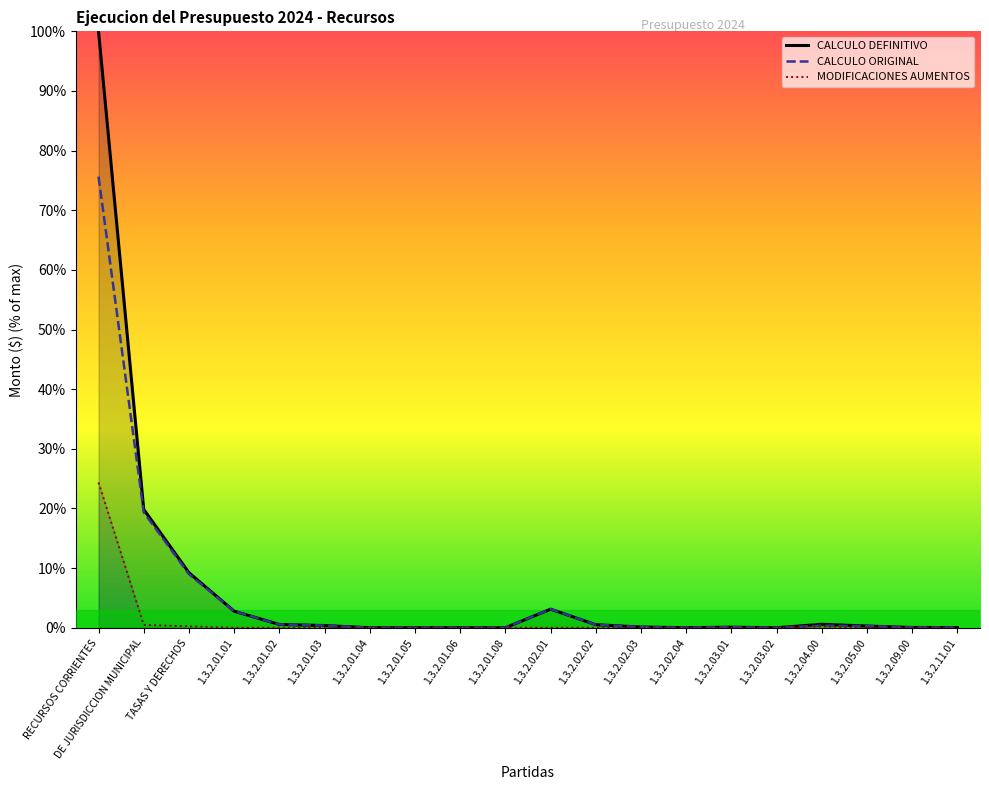

Does the chart display data point markers on the line(s)?

No